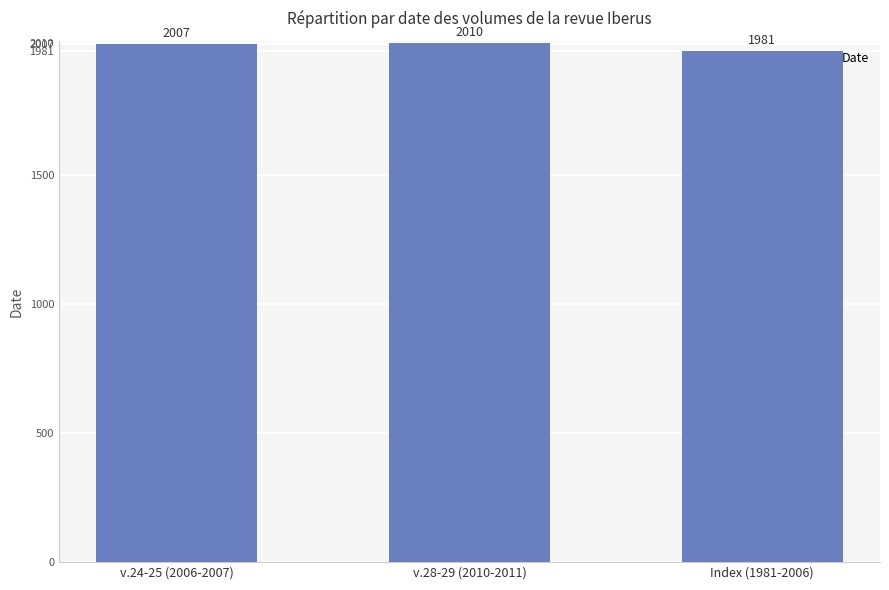

What value does the data have at Index (1981-2006), to the nearest 10?

1980